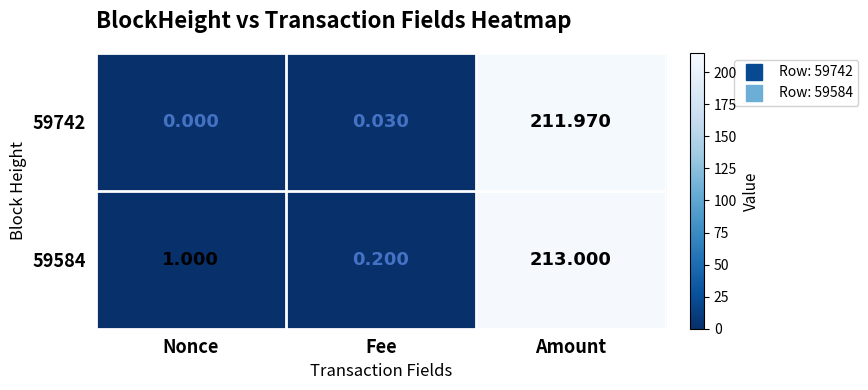

Which label corresponds to the largest value in the chart?

Amount